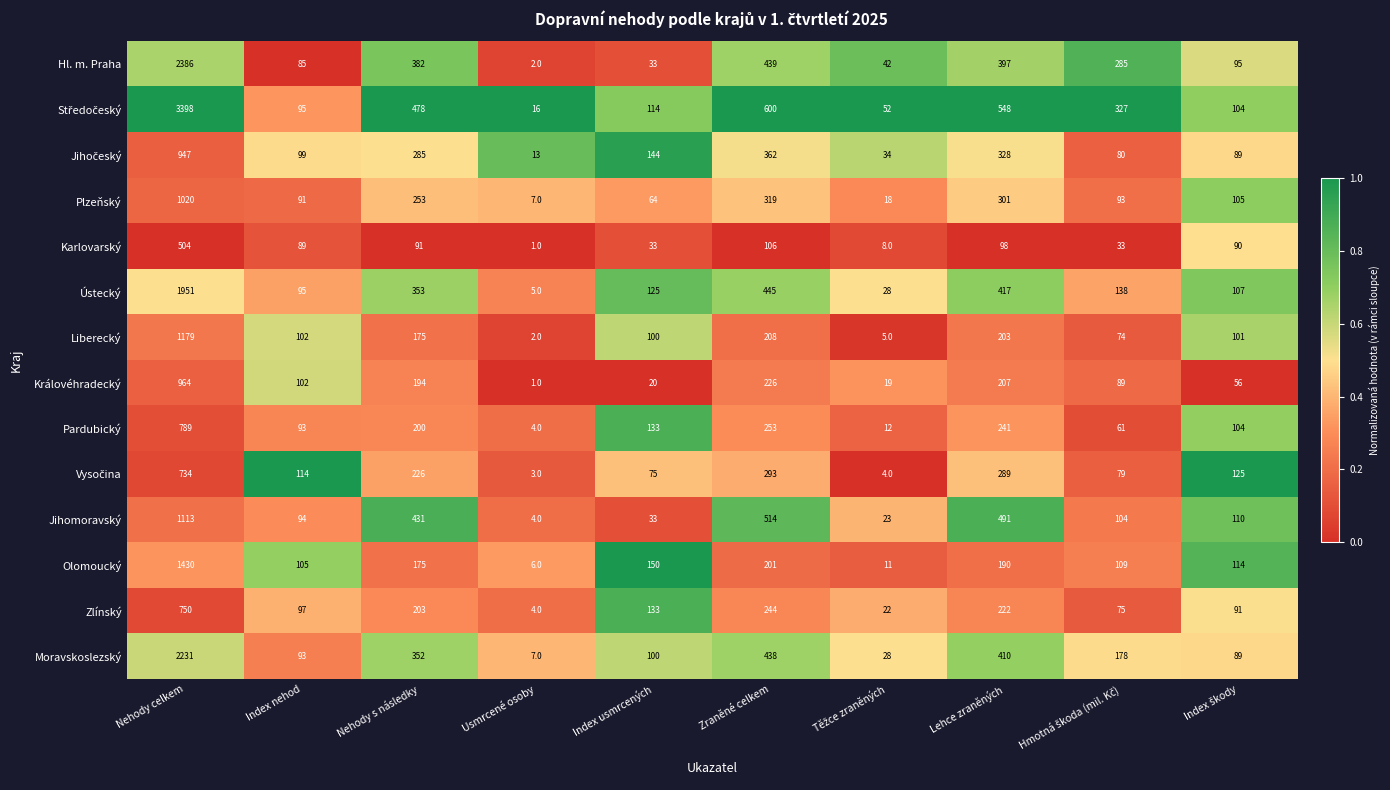

Which category has the highest value in the Olomoucký series?

Nehody celkem